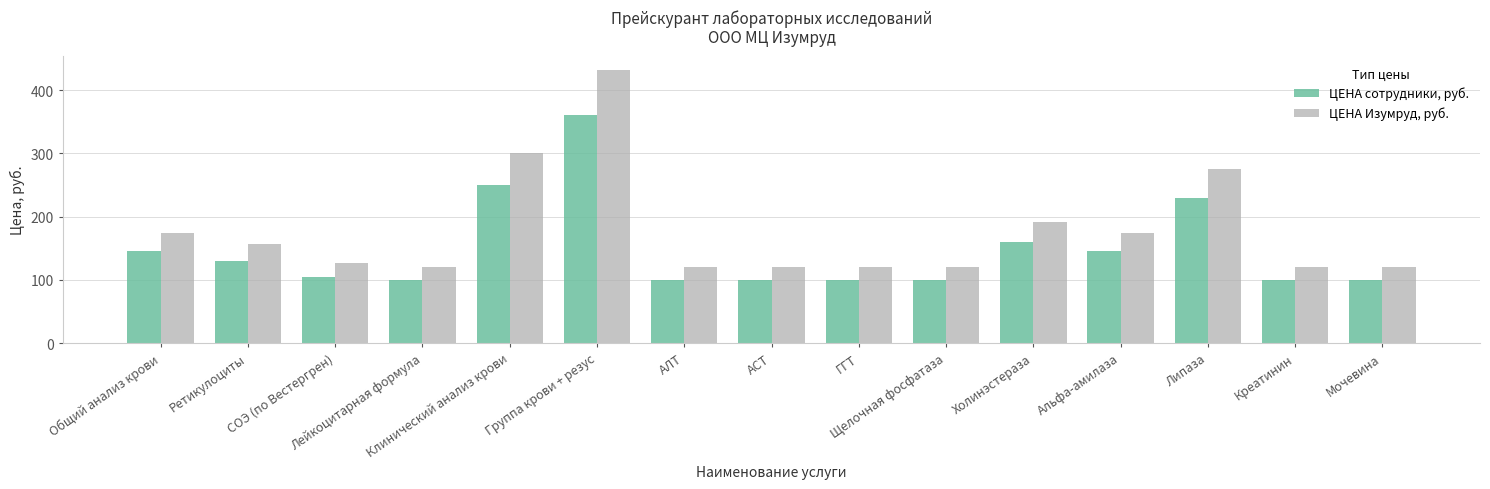

What is the sum of the ЦЕНА Изумруд, руб. values at Ретикулоциты and Общий анализ крови?

330